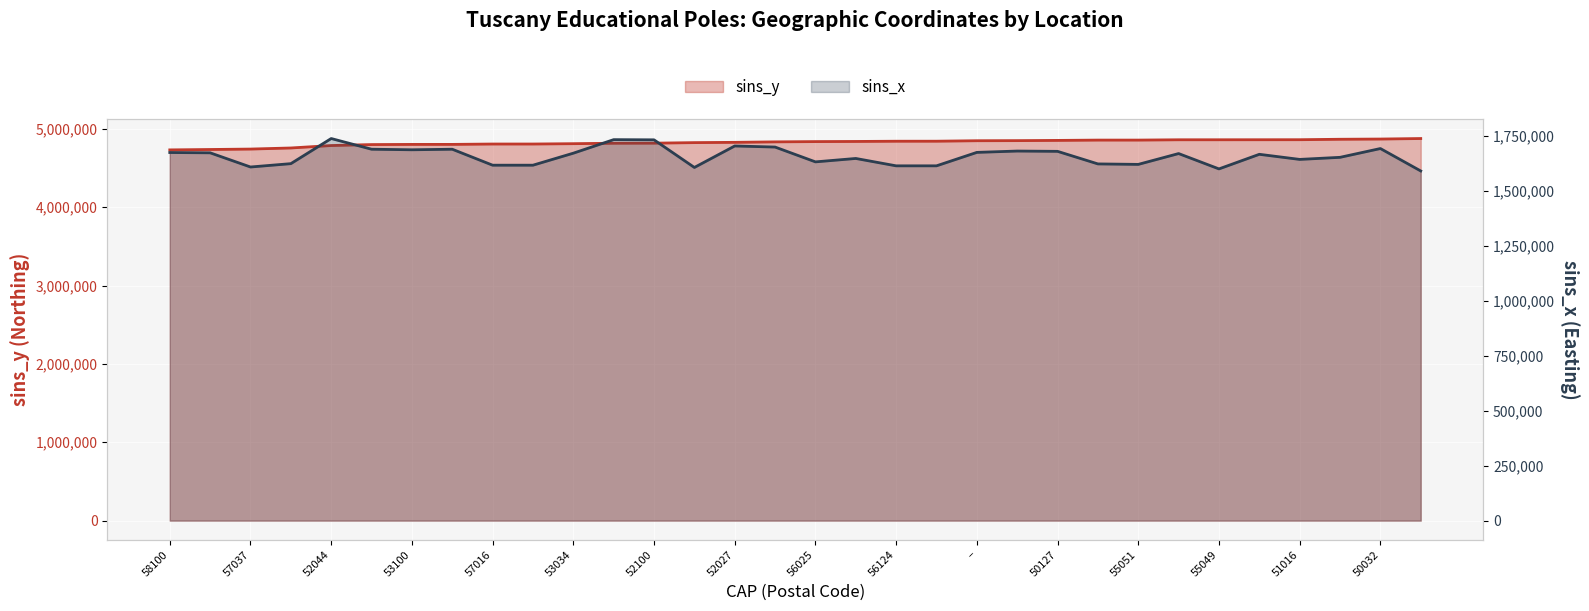

What is the spread (max minus min) of values at 50032?

3133395